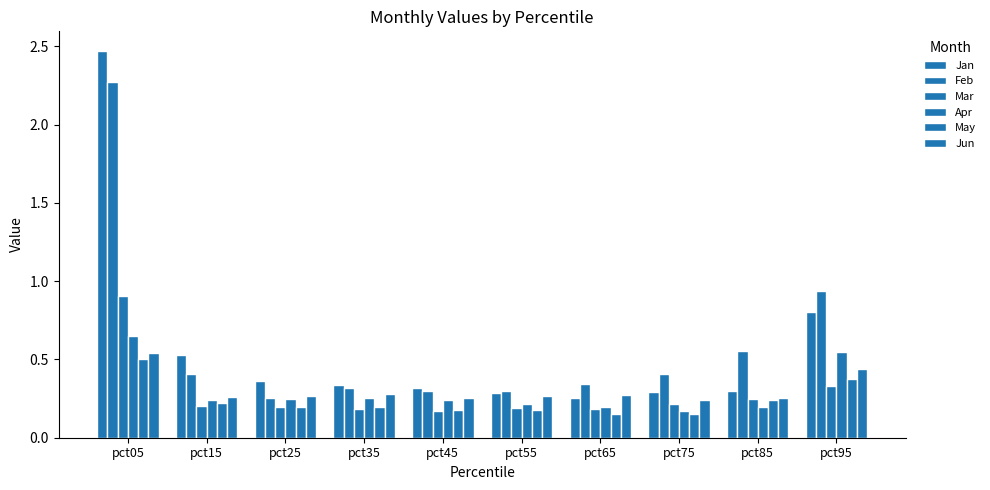

Are the bars grouped side by side (vs. stacked)?

Yes